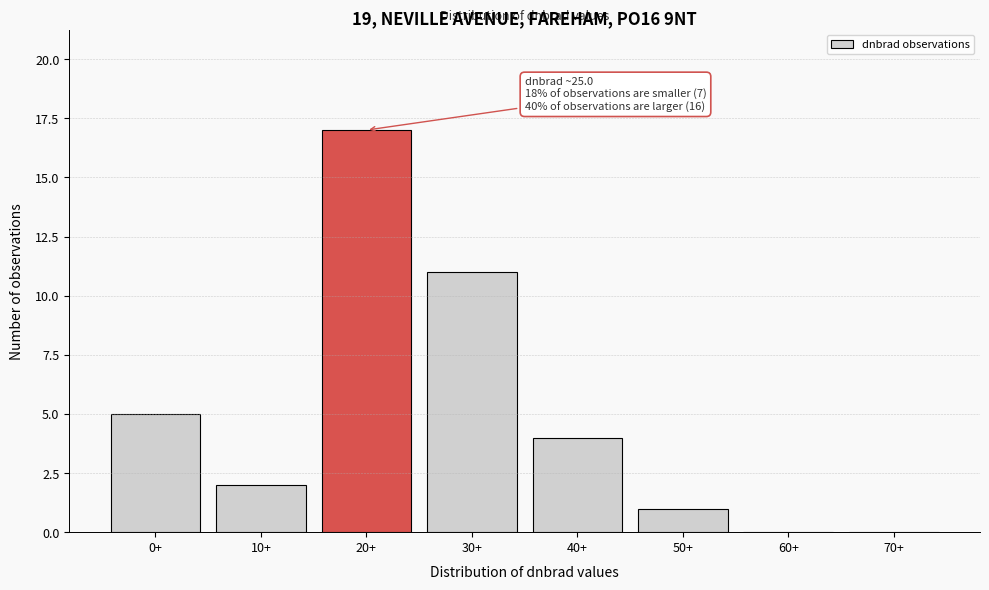

Reading left to right, transcribe all the data shown in this chart.

0+=5	10+=2	20+=17	30+=11	40+=4	50+=1	60+=0	70+=0